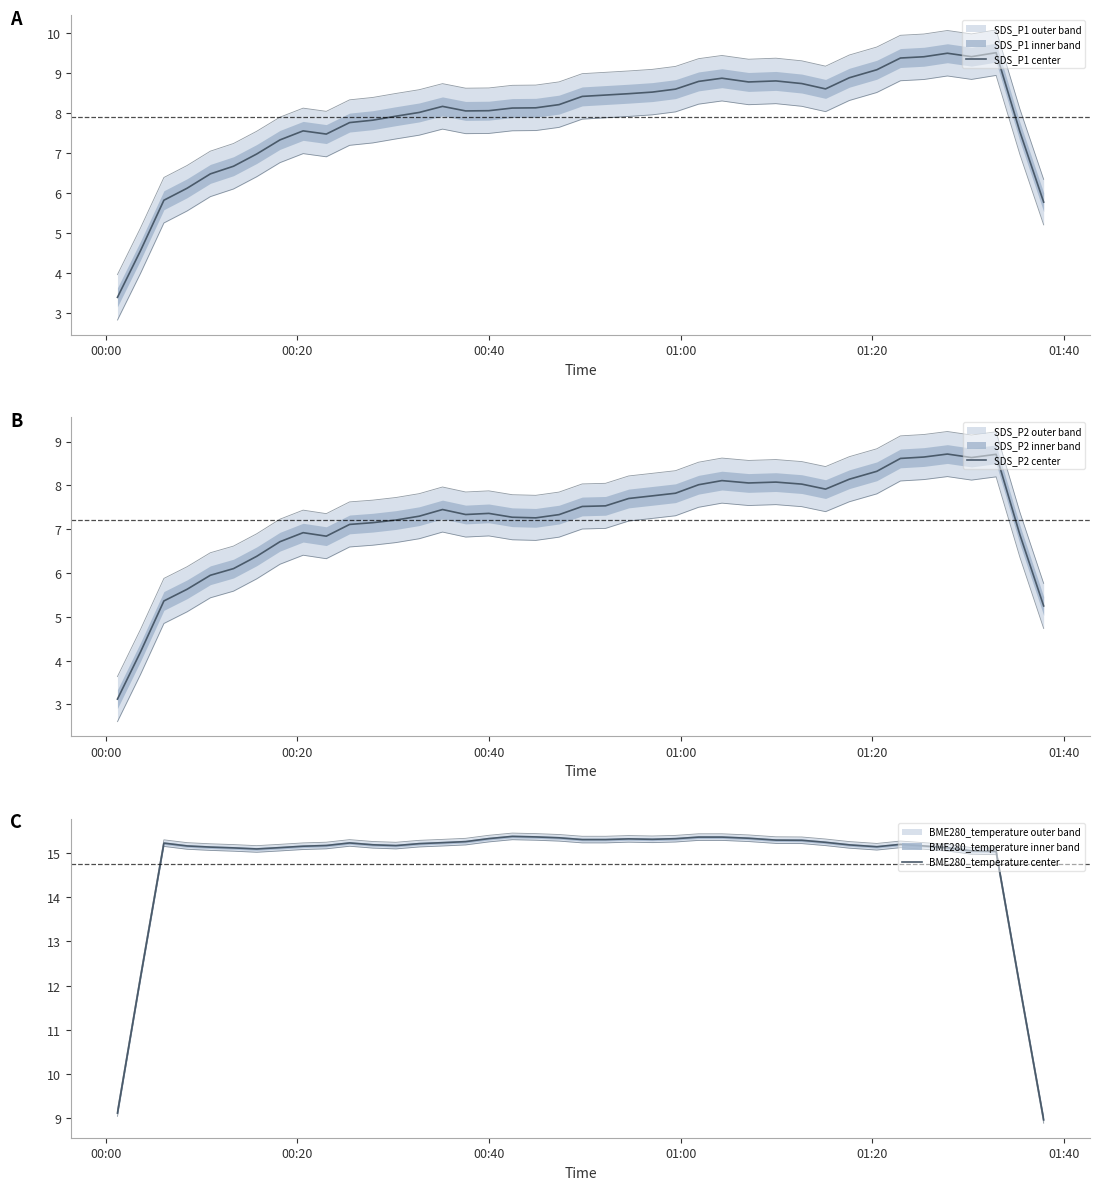

The SDS_P2 center series shows 3.2 at 31. True or false?

False